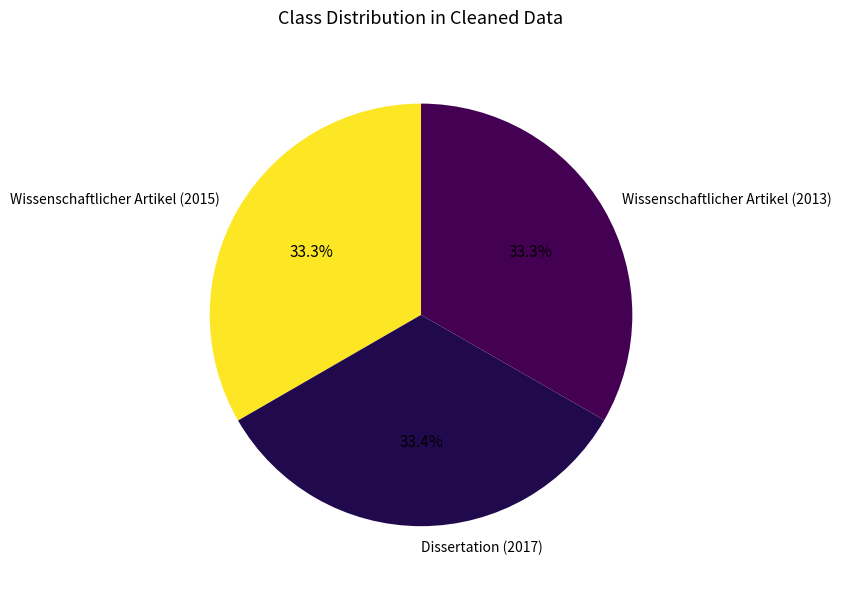

Does Wissenschaftlicher Artikel (2013) represent more than half of the total?

No